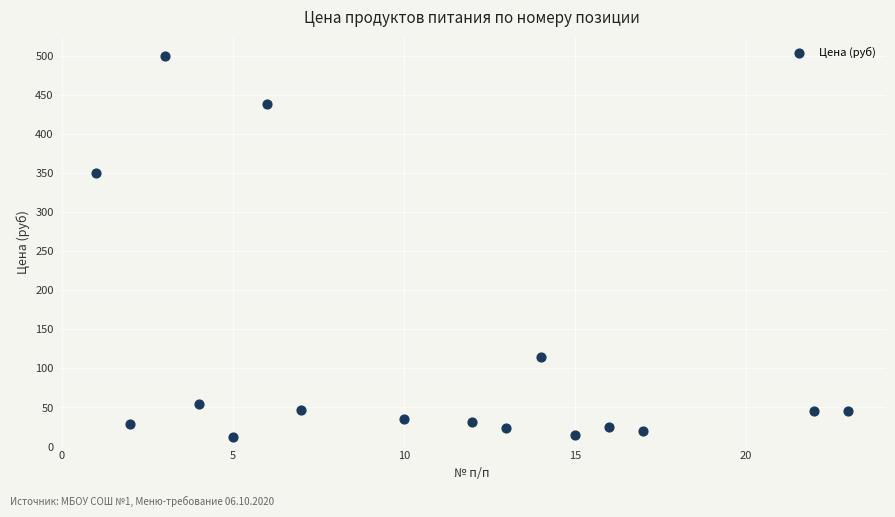

What is the range of Y values (max minus min)?

488.0